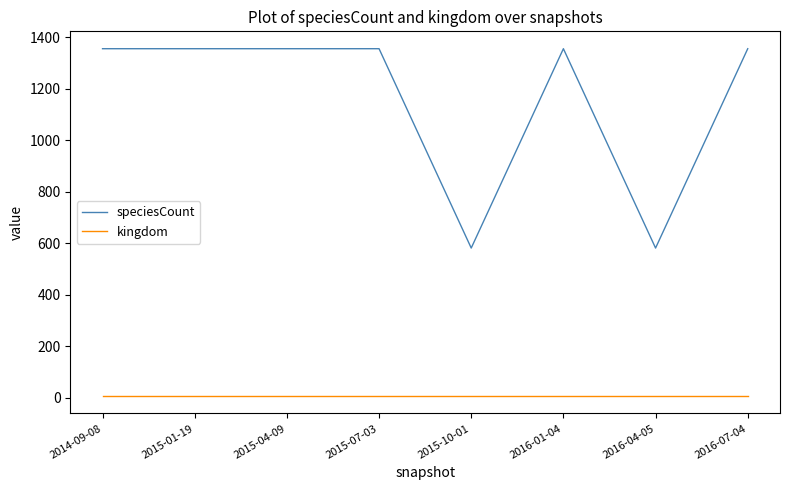

What is the lowest value of the speciesCount series?

581